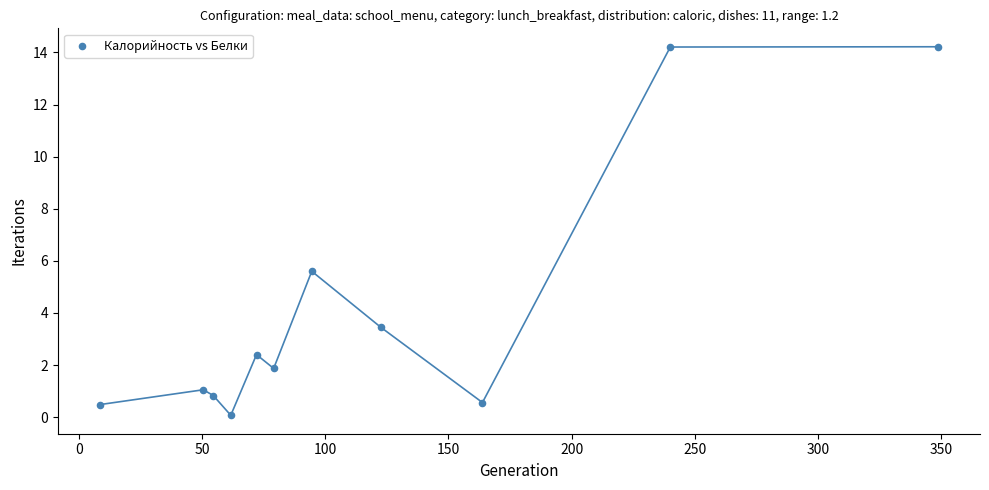

What is the average Y value?

4.1